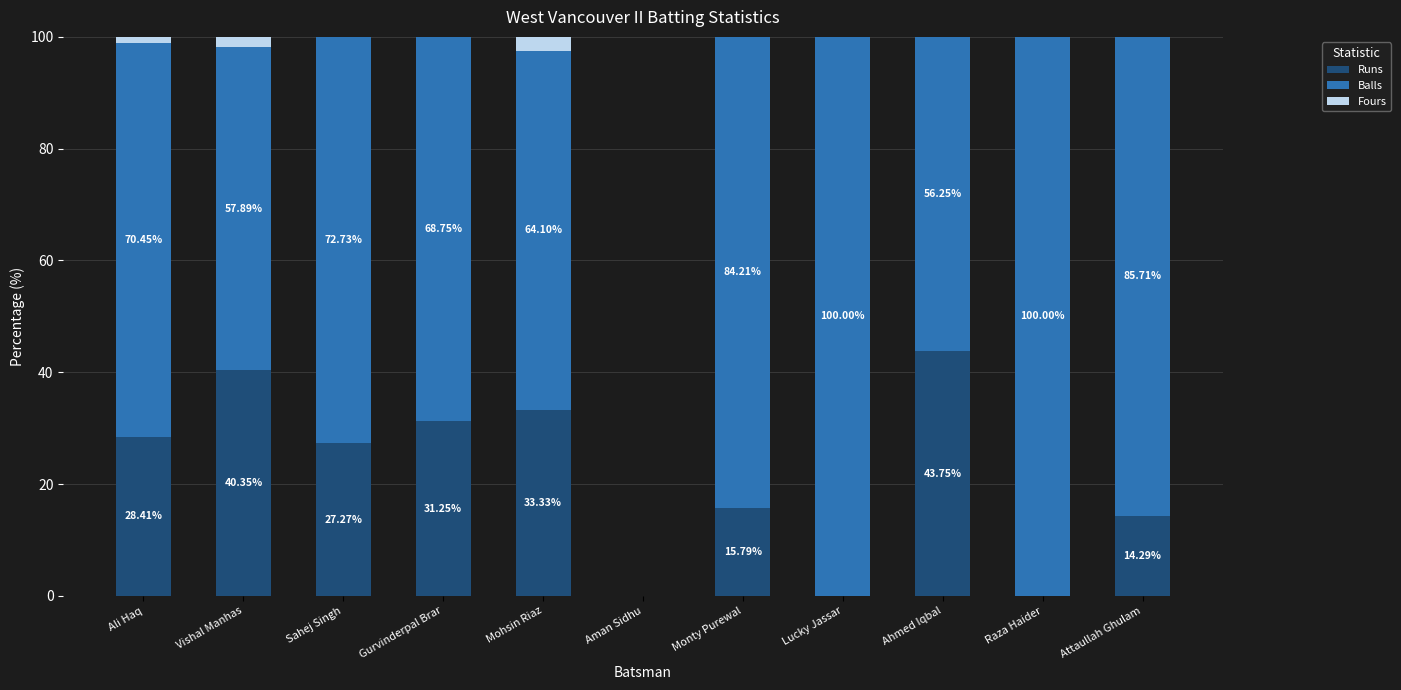

At which label is Runs closest to 21?

Monty Purewal